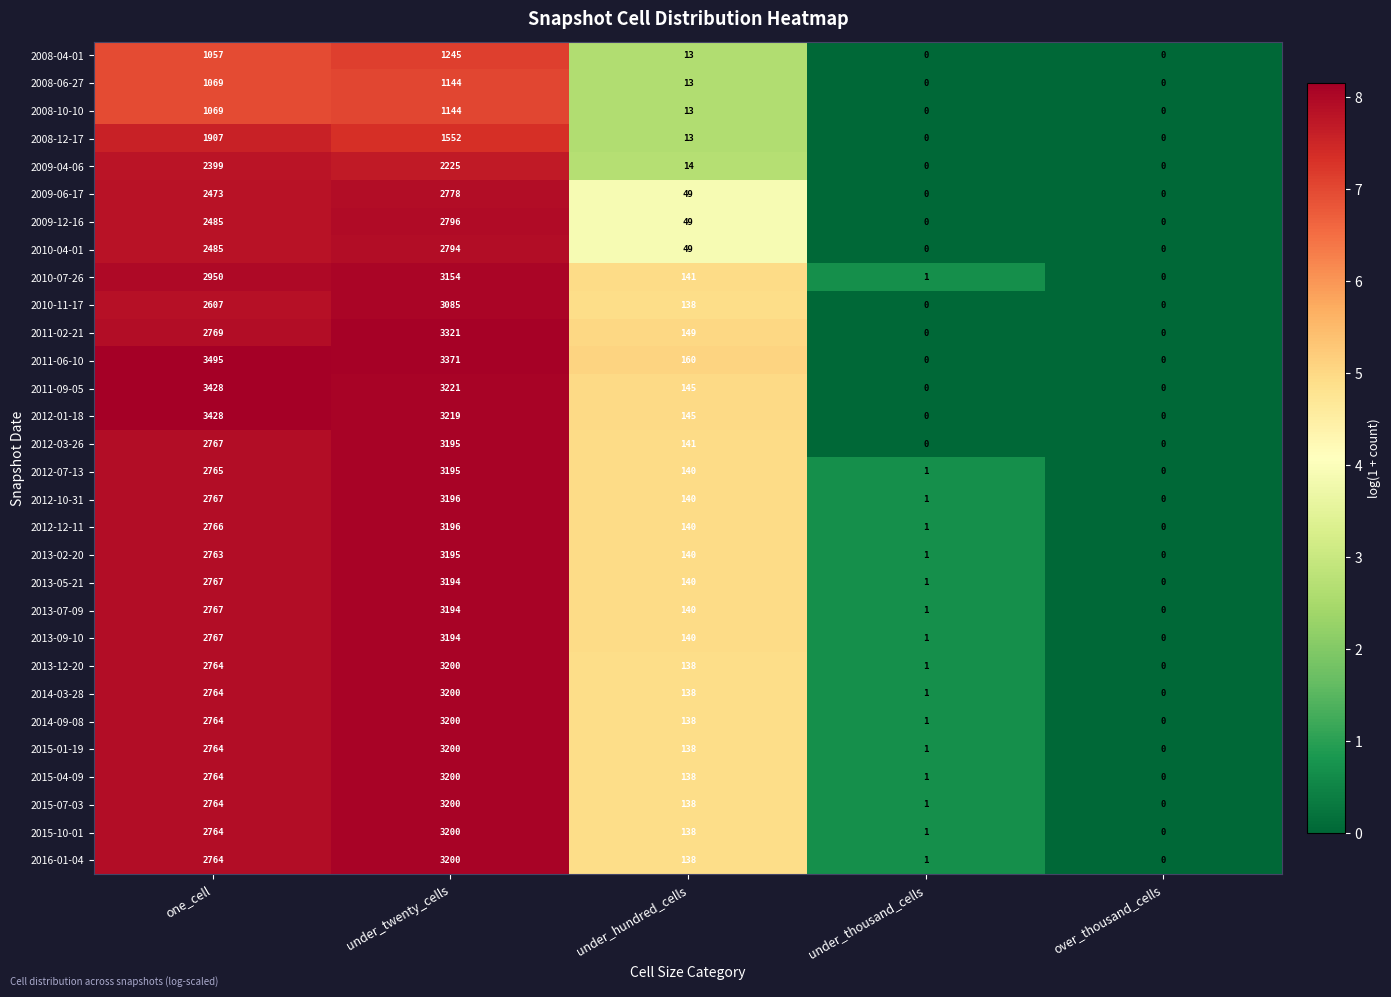

How many distinct data groups are displayed?

30